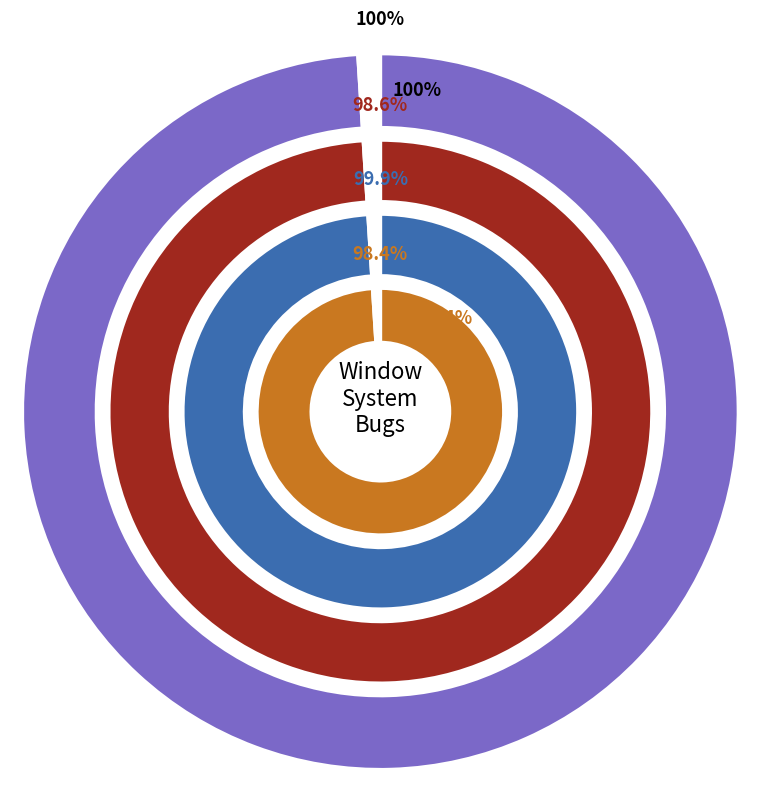

True or false: Error alerts pop up in wrong desktop accounts for 36% of the total.

False